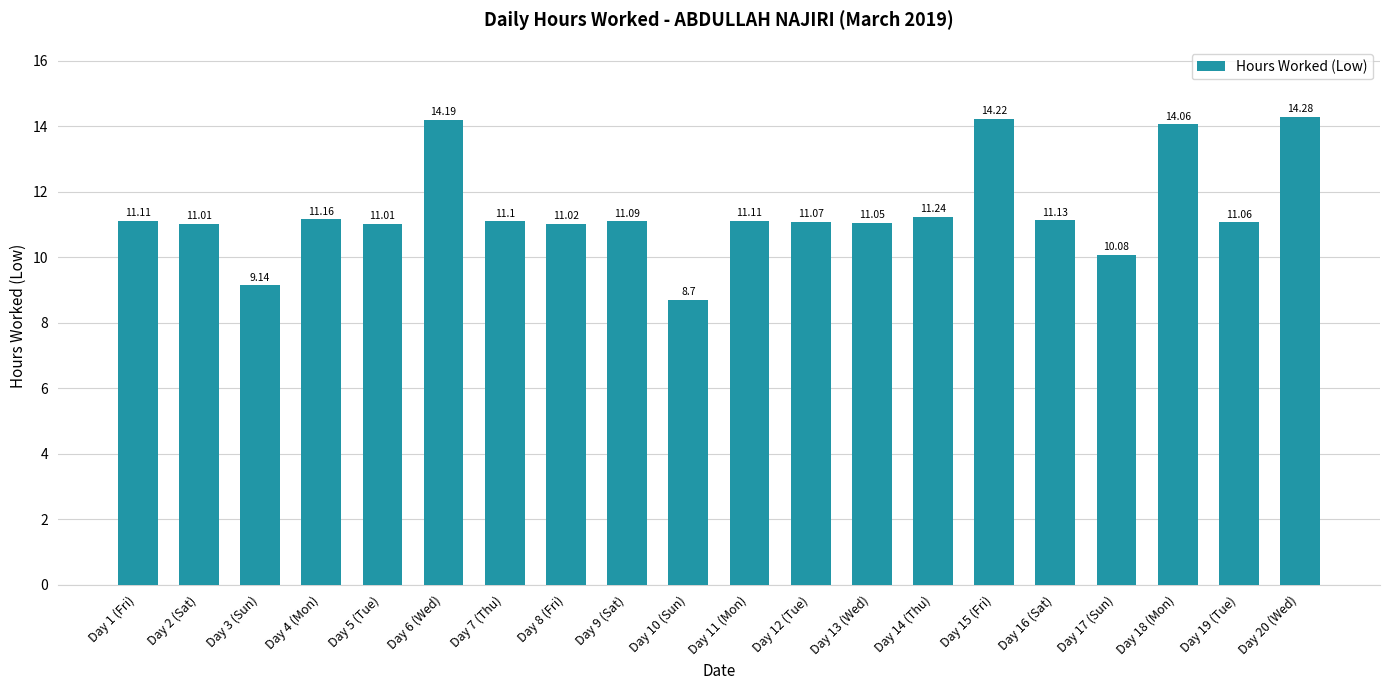

How many categories are shown in the chart?

20